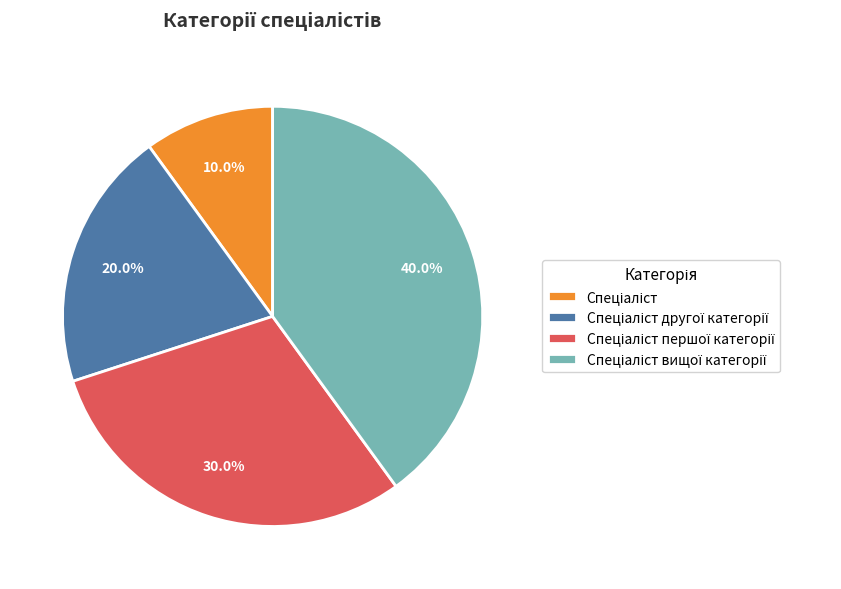

Does any single category account for the majority?

No